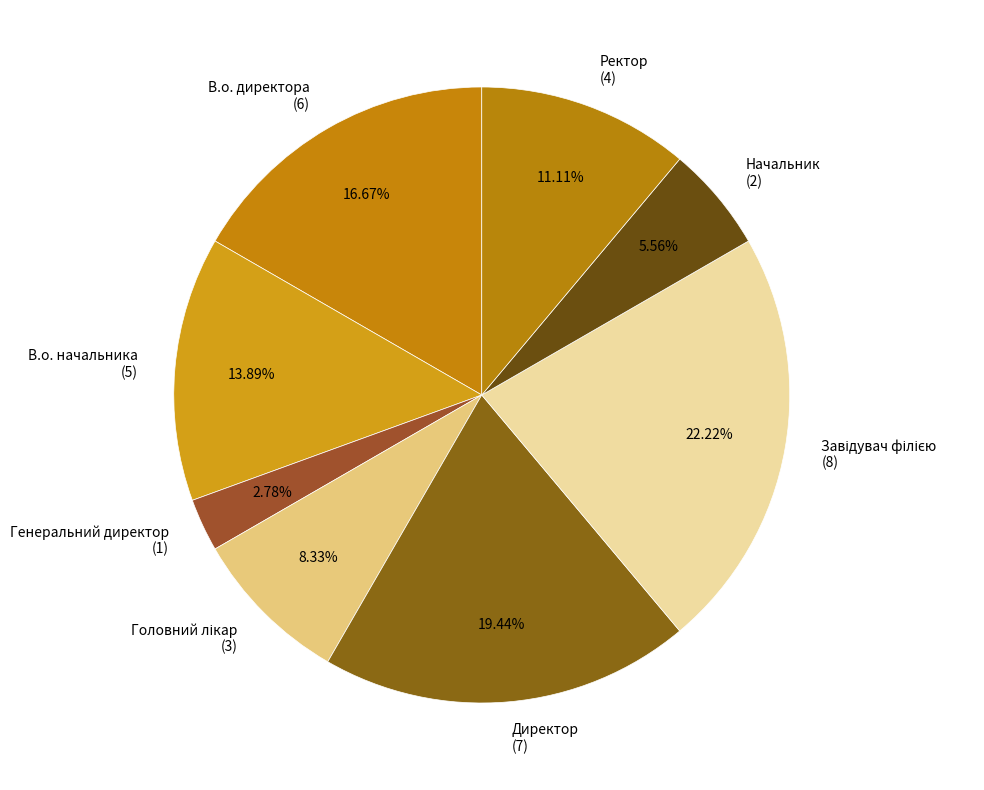

To the nearest percent, what is the difference between the В.о. начальника and Генеральний директор slice percentages?

11%